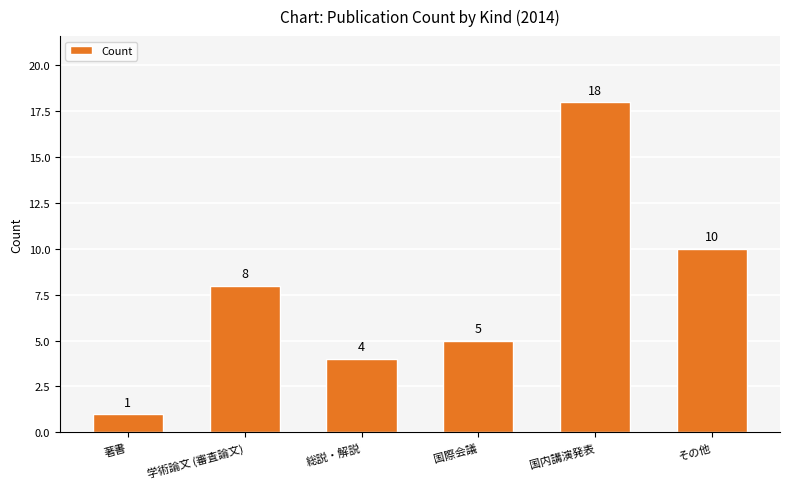

What is the change in value from 国内講演発表 to その他?

-8